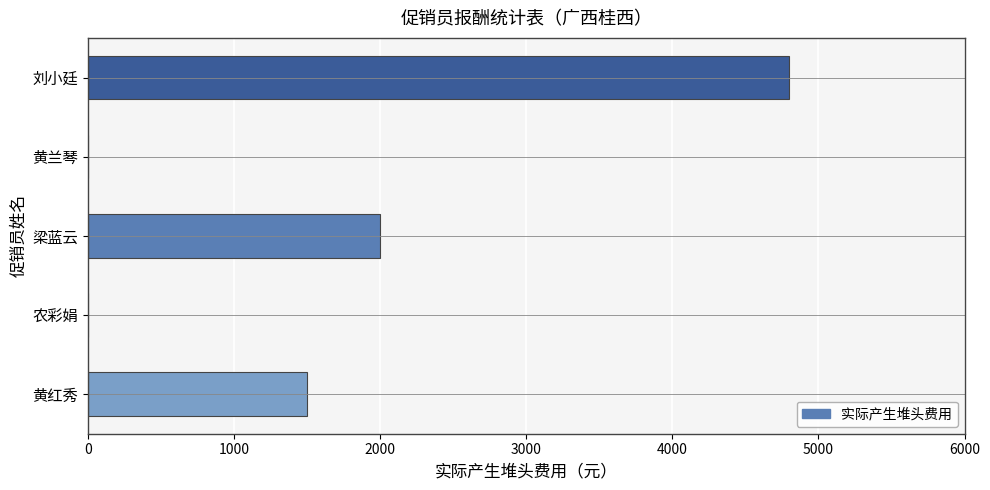

Where is the data nearest to the value 2400?

梁蓝云